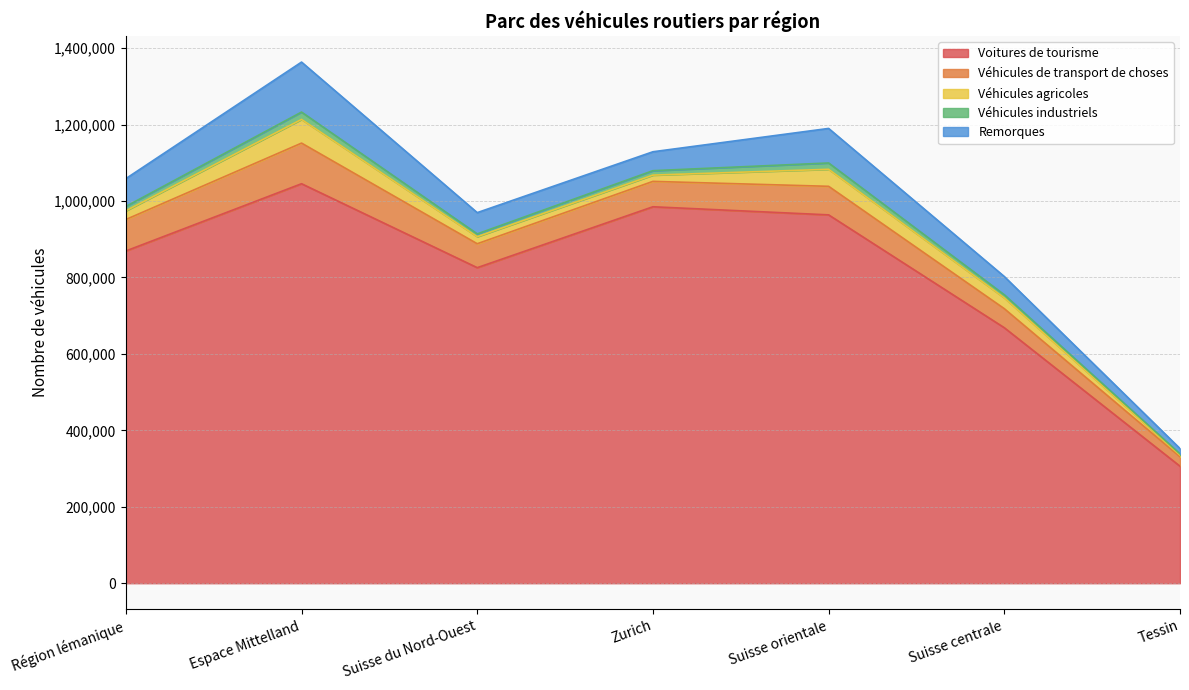

Where is Véhicules agricoles nearest to the value 33034?

Suisse centrale